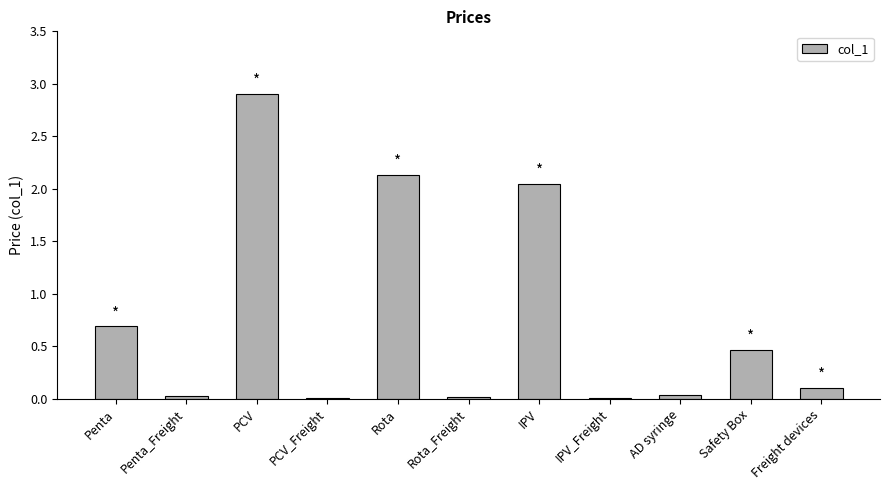

Which label corresponds to the largest value in the chart?

PCV